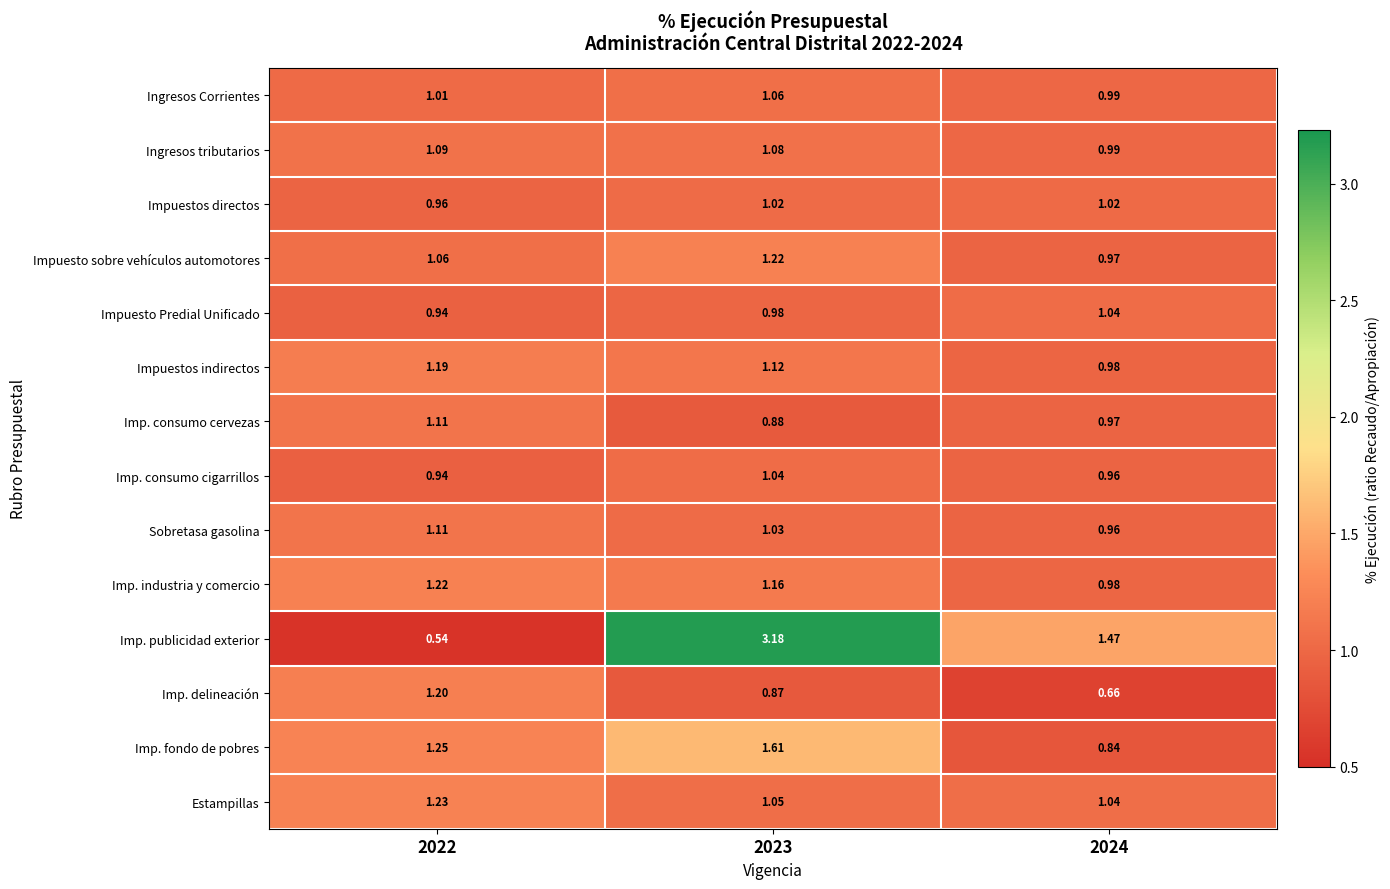

Which series changed the most between 2022 and 2023?

Imp. publicidad exterior